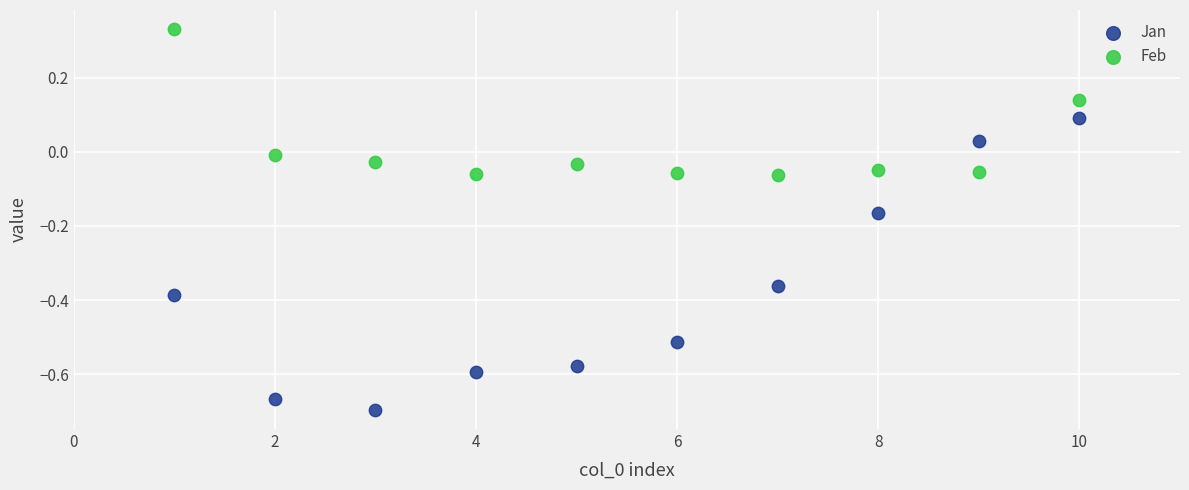

What are all the series names shown in the legend?

Jan, Feb